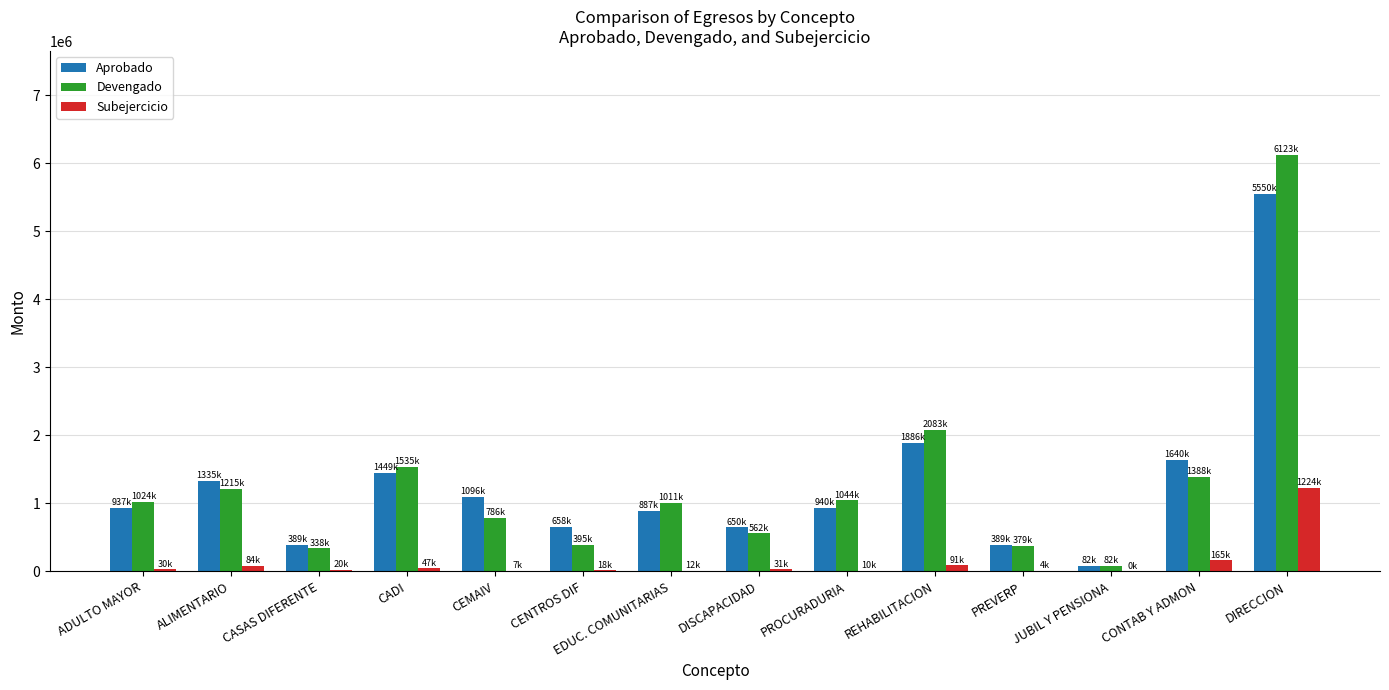

The value of Devengado at REHABILITACION is 3649775.0. True or false?

False